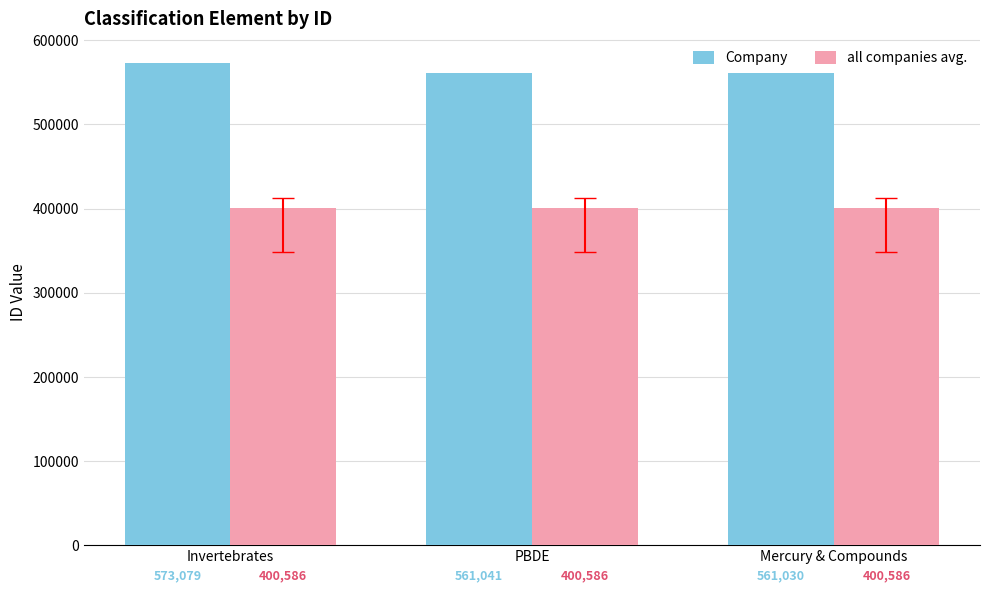

Is the value of all companies avg. at PBDE greater than the value of Company at PBDE?

No